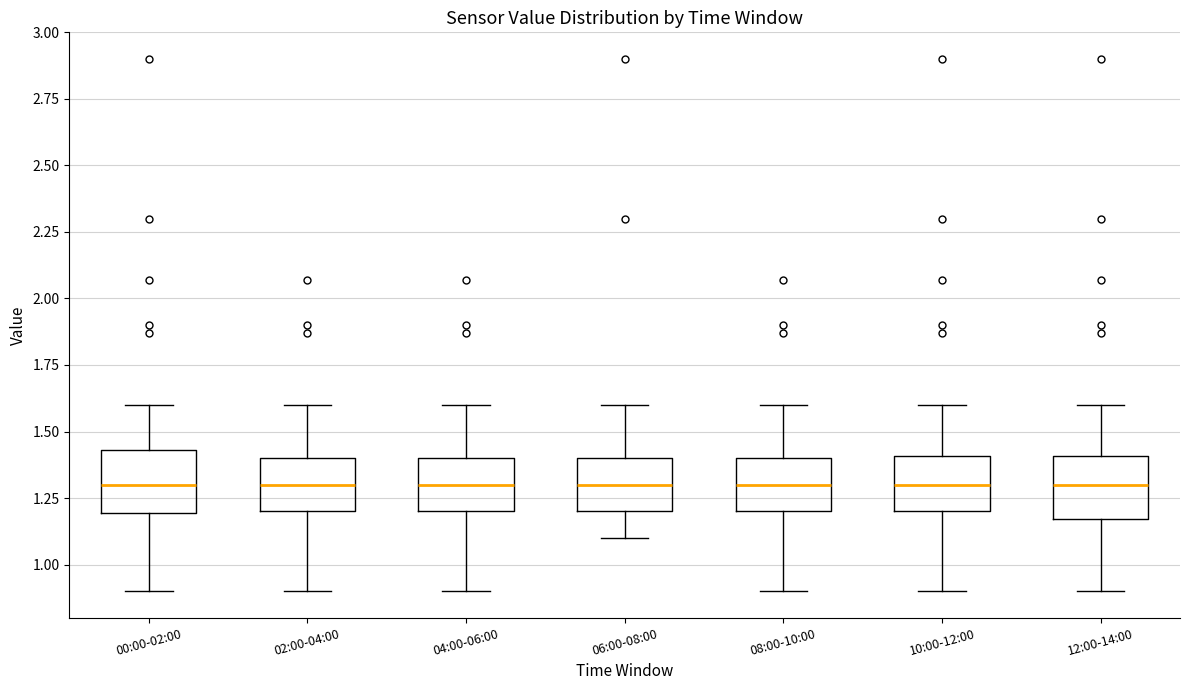

Where does the upper whisker of the box for 12:00-14:00 end on the y-axis? The values are not printed on the chart, so give them approximately, as read against the axis.

1.60